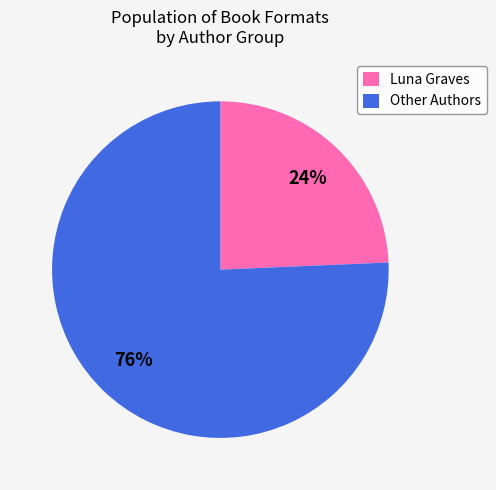

How many slices are in this pie chart?

2